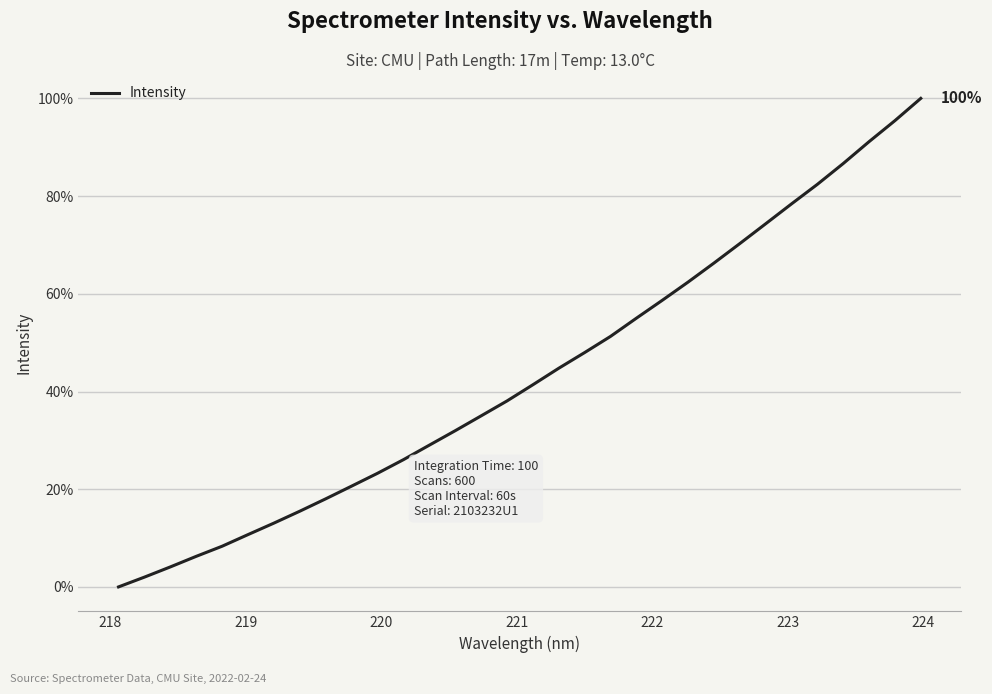

How many lines are shown in the chart?

1